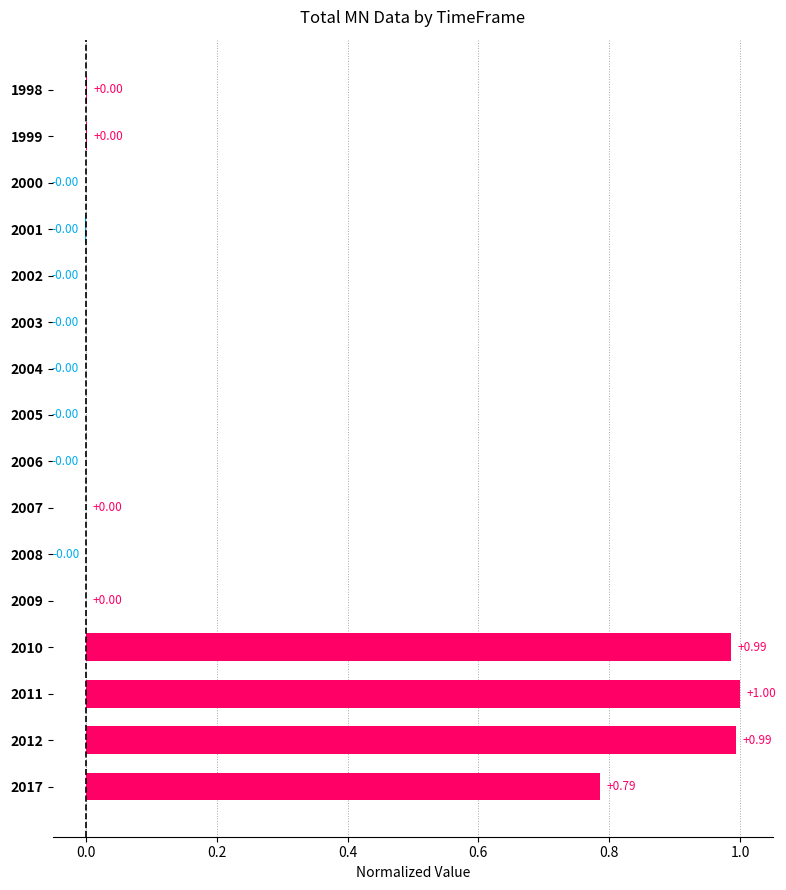

Between 2011 and 2017, which is larger?

2011